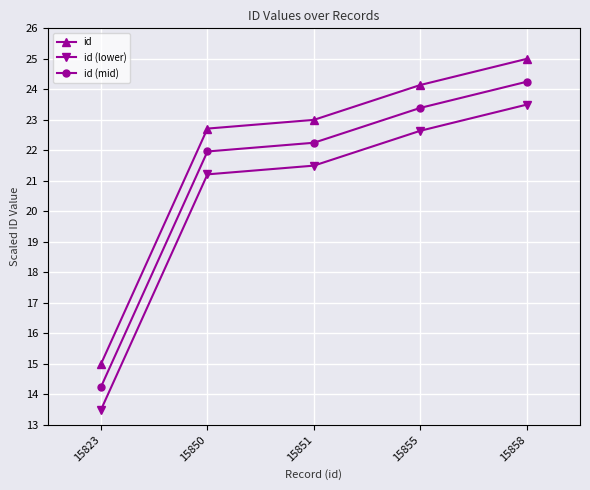

What is the spread (max minus min) of values at 15823?

1.5